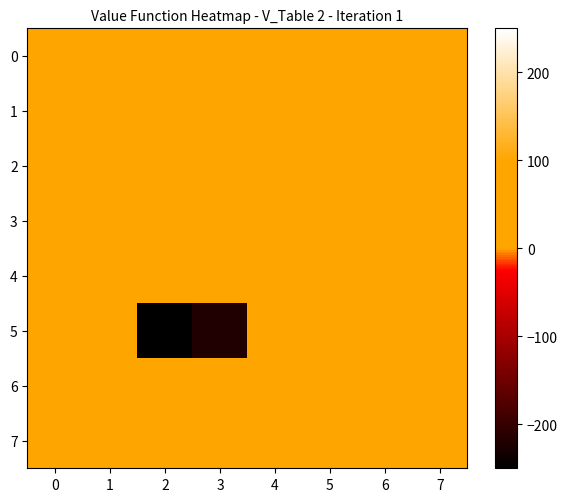

Which series has the largest total across all categories?

3